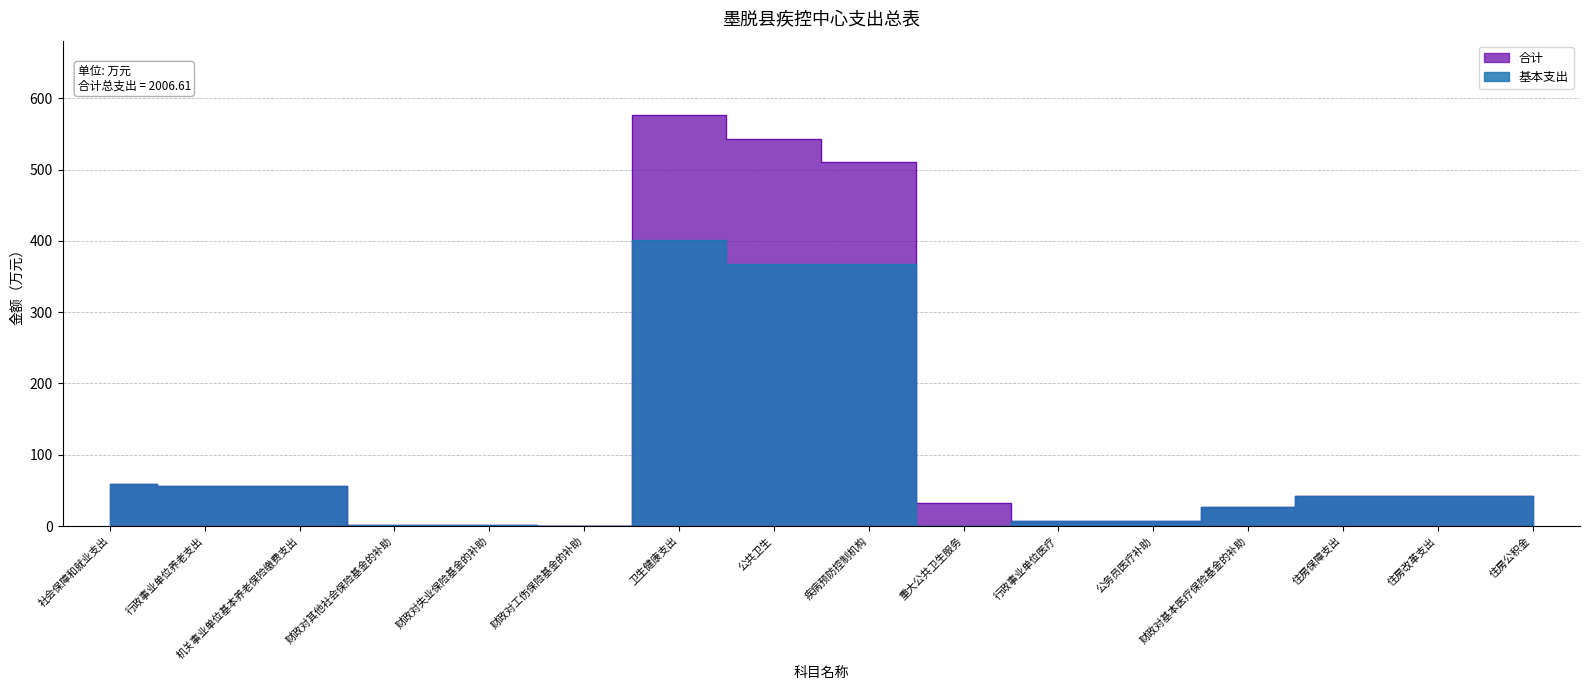

What is the label of the 8th point from the left?

公共卫生